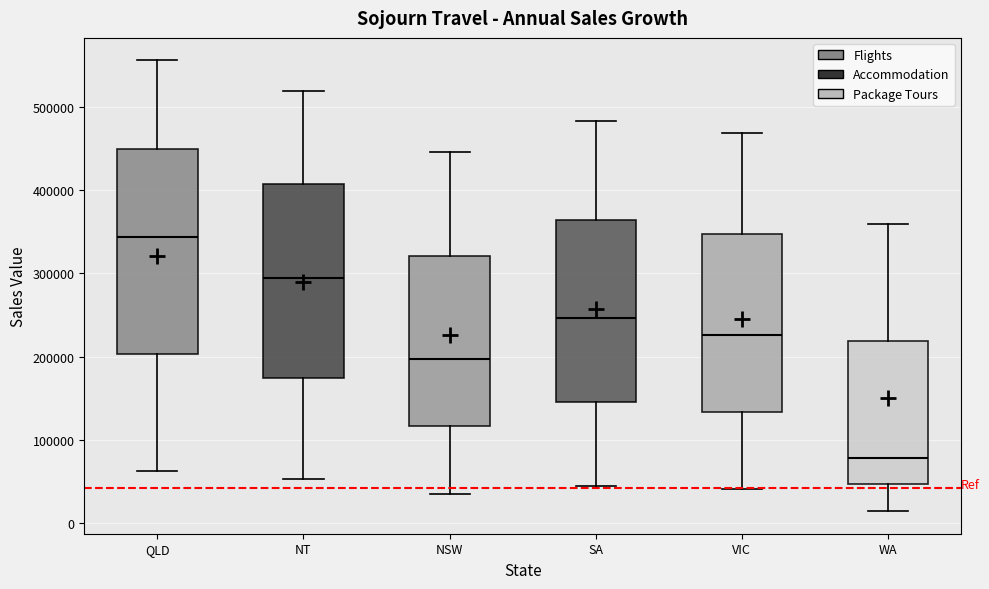

Reading left to right, transcribe this box plot: for each box, give where its median line is, the range the box spans, and where its two whiskers end, as read against the y-axis. The values are not printed on the chart, so give them approximately, as read against the axis.

QLD: median 340000, box 200000 to 450000, whiskers 60000 to 560000
NT: median 300000, box 170000 to 410000, whiskers 50000 to 520000
NSW: median 200000, box 120000 to 320000, whiskers 40000 to 450000
SA: median 250000, box 150000 to 360000, whiskers 40000 to 480000
VIC: median 230000, box 130000 to 350000, whiskers 40000 to 470000
WA: median 80000, box 50000 to 220000, whiskers 10000 to 360000